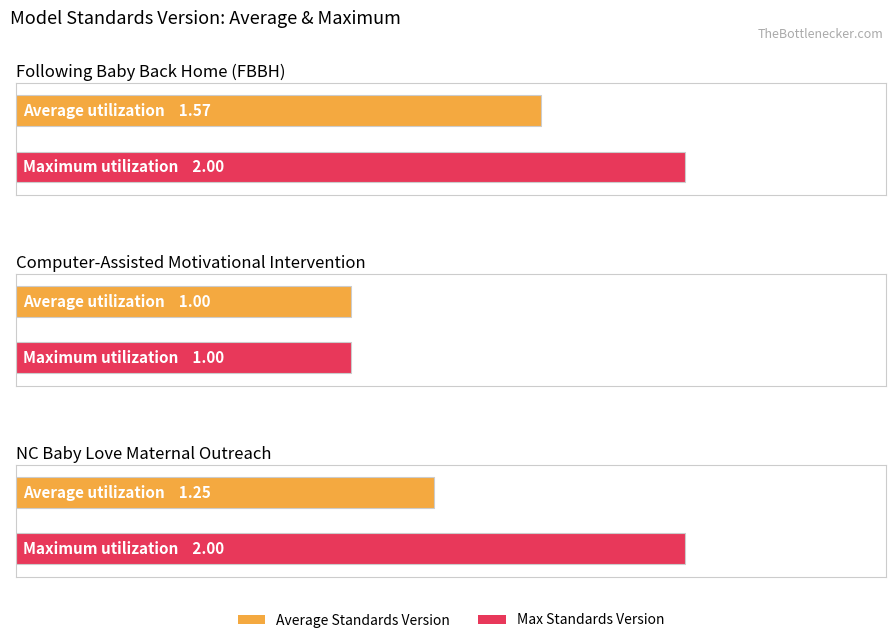

Rank the categories by Average Standards Version value from lowest to highest.

Computer-Assisted Motivational Intervention, North Carolina Baby Love Maternal Outreach, Following Baby Back Home (FBBH)